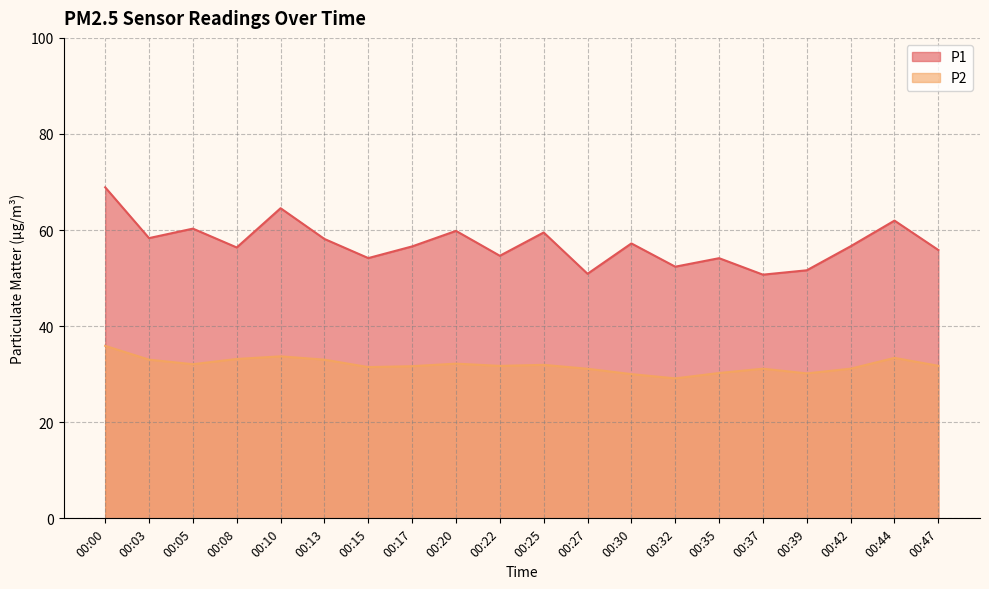

True or false: P2 and P1 cross at least once.

False